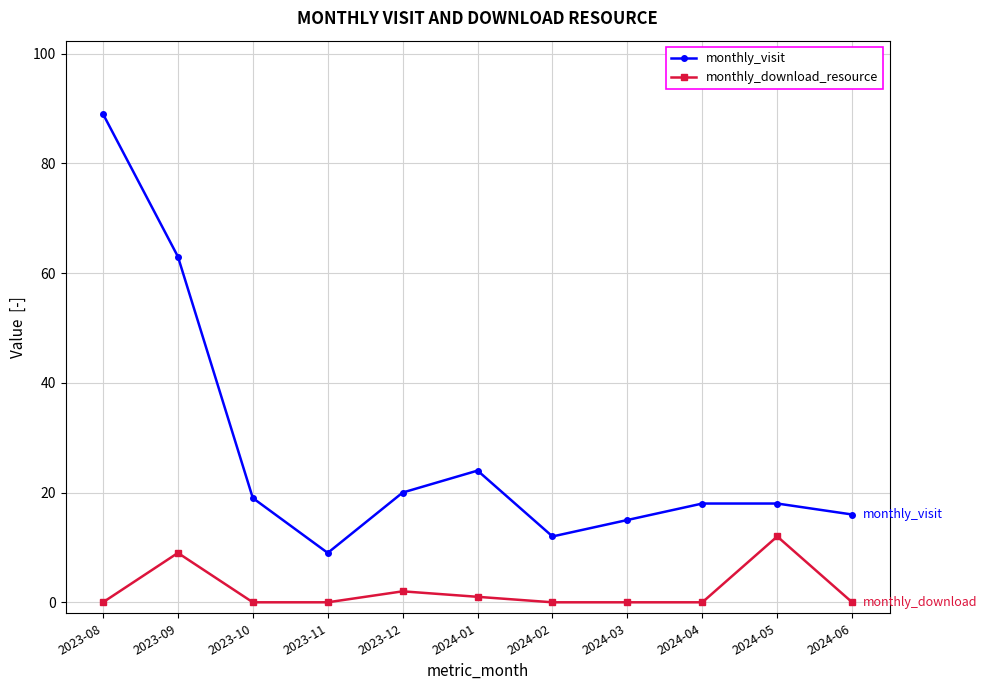

What is the minimum value for monthly_visit?

9